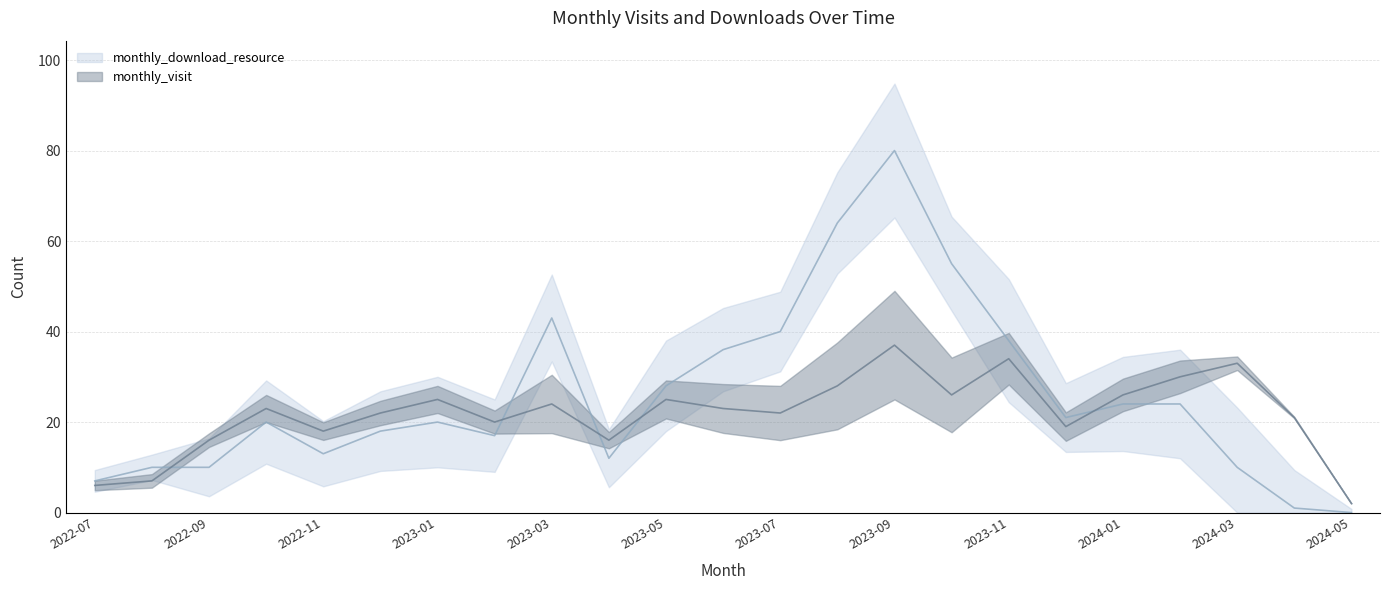

The value of monthly_download_resource at 2024-03 is 10. True or false?

True